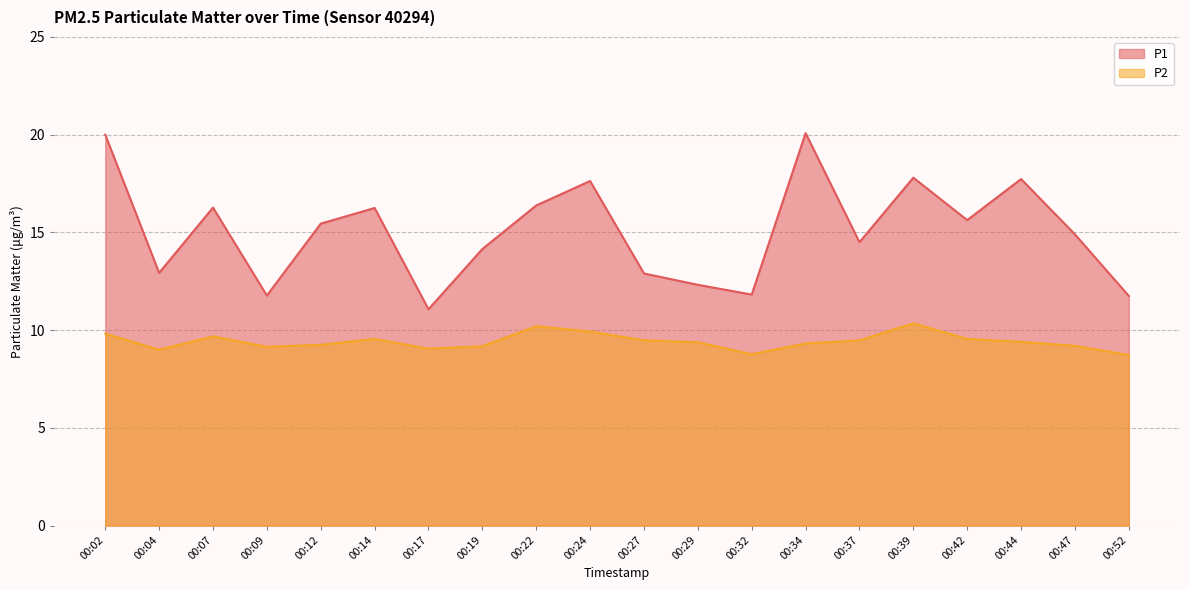

True or false: P2 and P1 intersect in this chart.

False